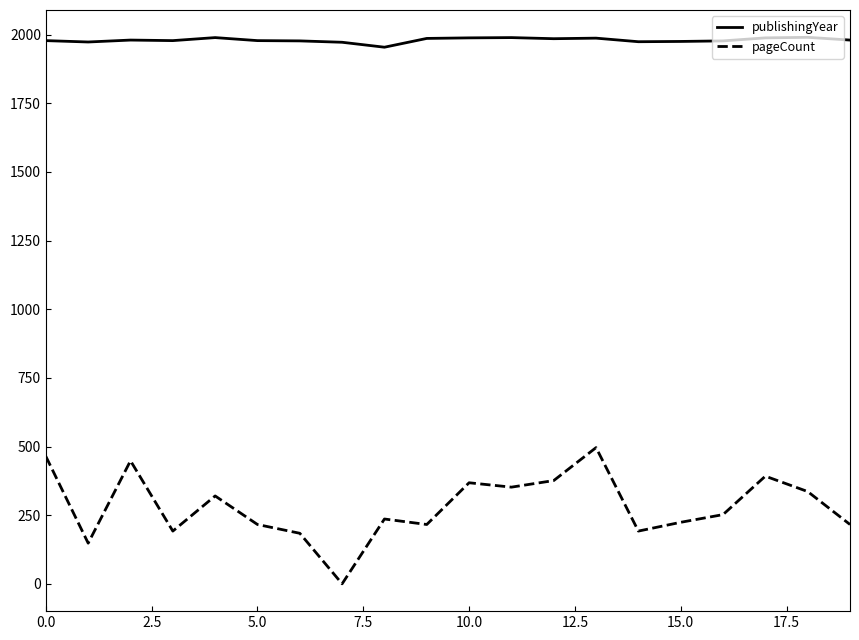

What is the greatest value displayed?

1990